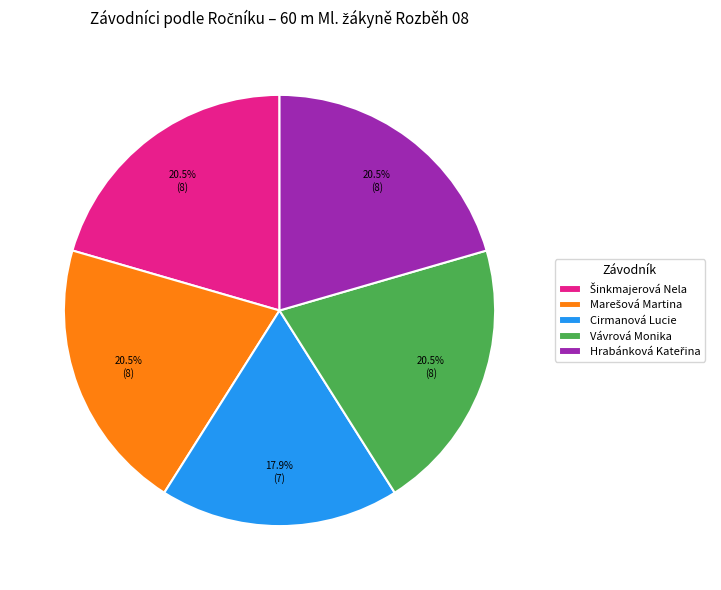

Which slice is the smallest?

Cirmanová Lucie